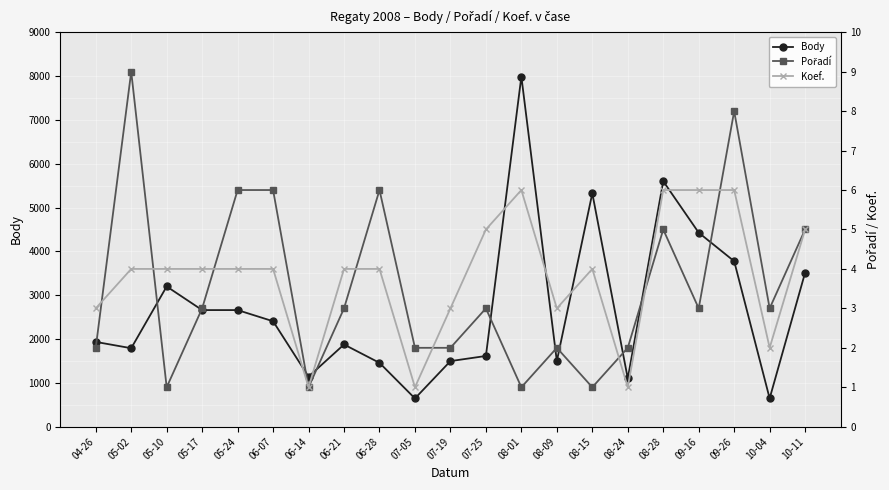

What position from the right is 08-15?

7